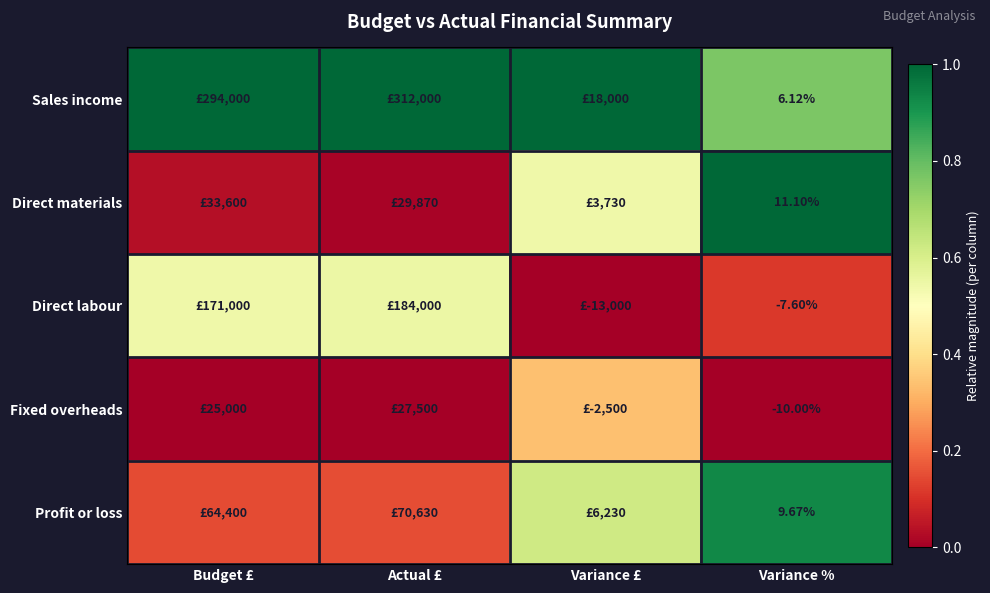

At Variance %, list the series in order from smallest to largest.

Fixed overheads, Direct labour, Sales income, Profit or loss, Direct materials